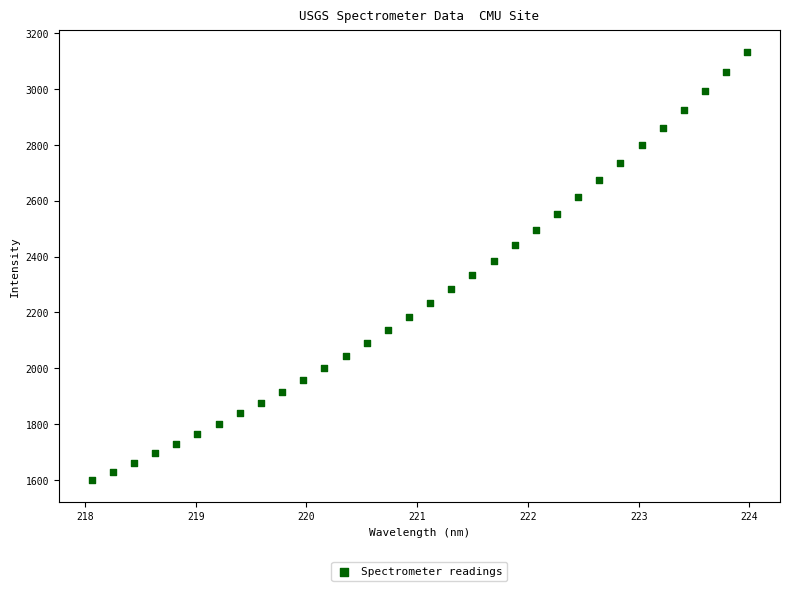

What is the range of X values (max minus min)?

5.9